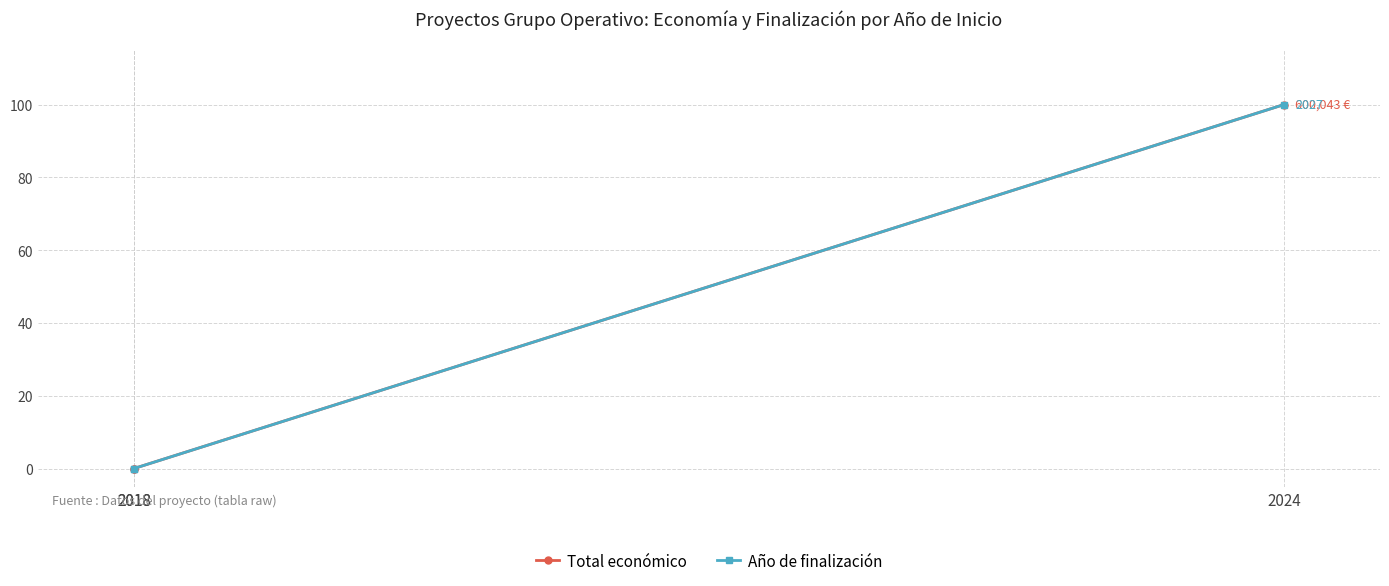

How many positive values does the Año de finalización series have?

1